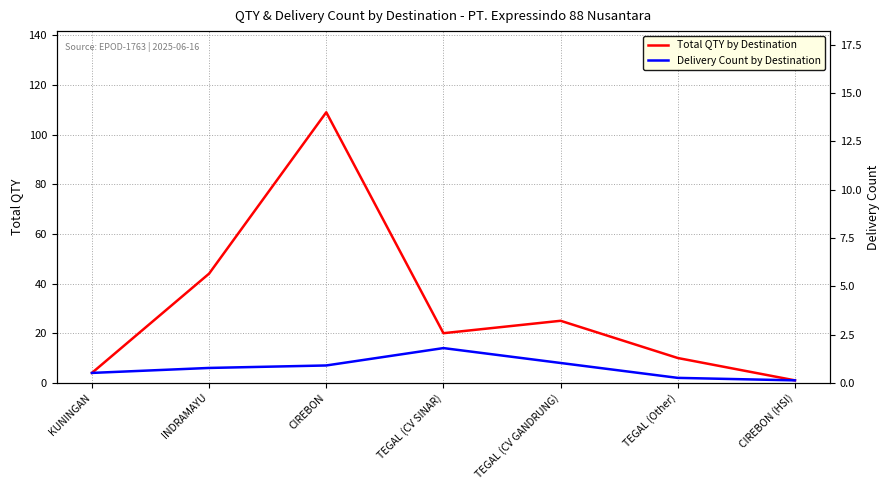

Which category has the lowest value in the Delivery Count by Destination series?

CIREBON (HSI)